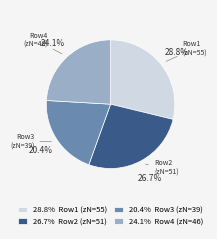

Does Row2 (zN=51) account for over 50% of the chart?

No